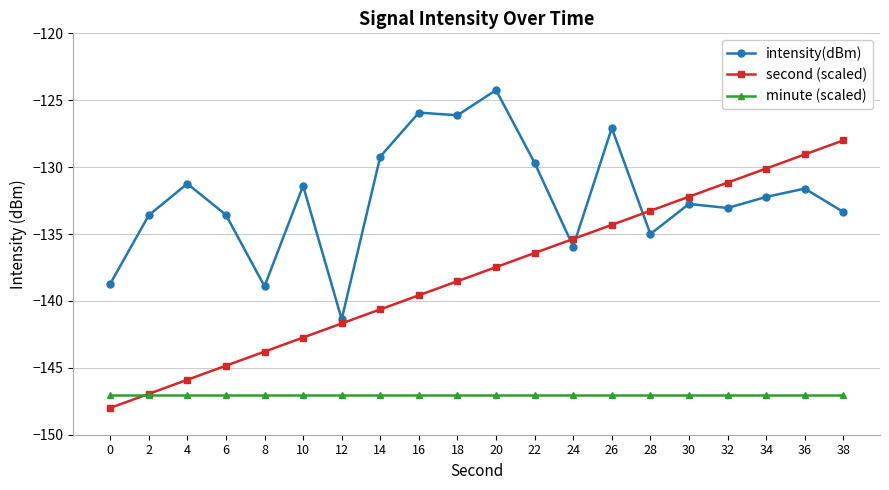

What is the greatest value displayed?

-124.2